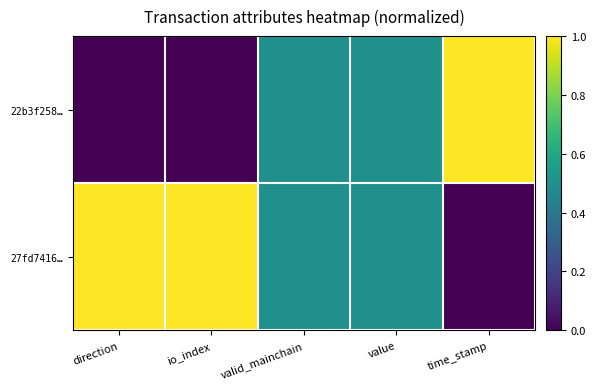

Reading left to right, list all the values displayed in this chart.

22b3f258…: direction=0.0	io_index=0.0	valid_mainchain=0.5	value=0.5	time_stamp=1.0
27fd7416…: direction=1.0	io_index=1.0	valid_mainchain=0.5	value=0.5	time_stamp=0.0